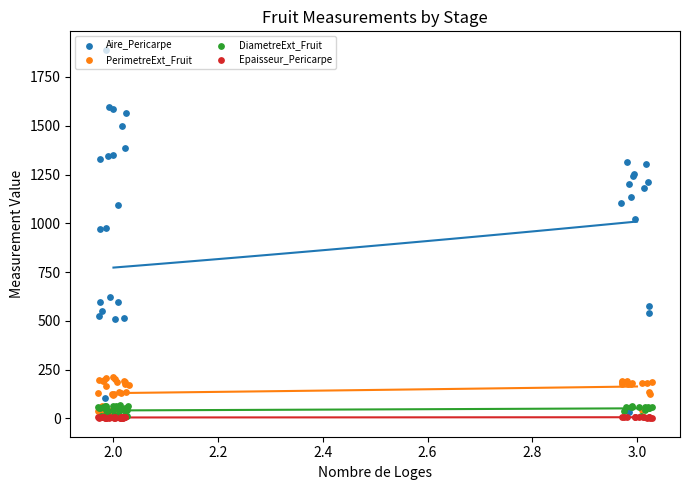

What are all the series names shown in the legend?

Aire_Pericarpe, PerimetreExt_Fruit, DiametreExt_Fruit, Epaisseur_Pericarpe